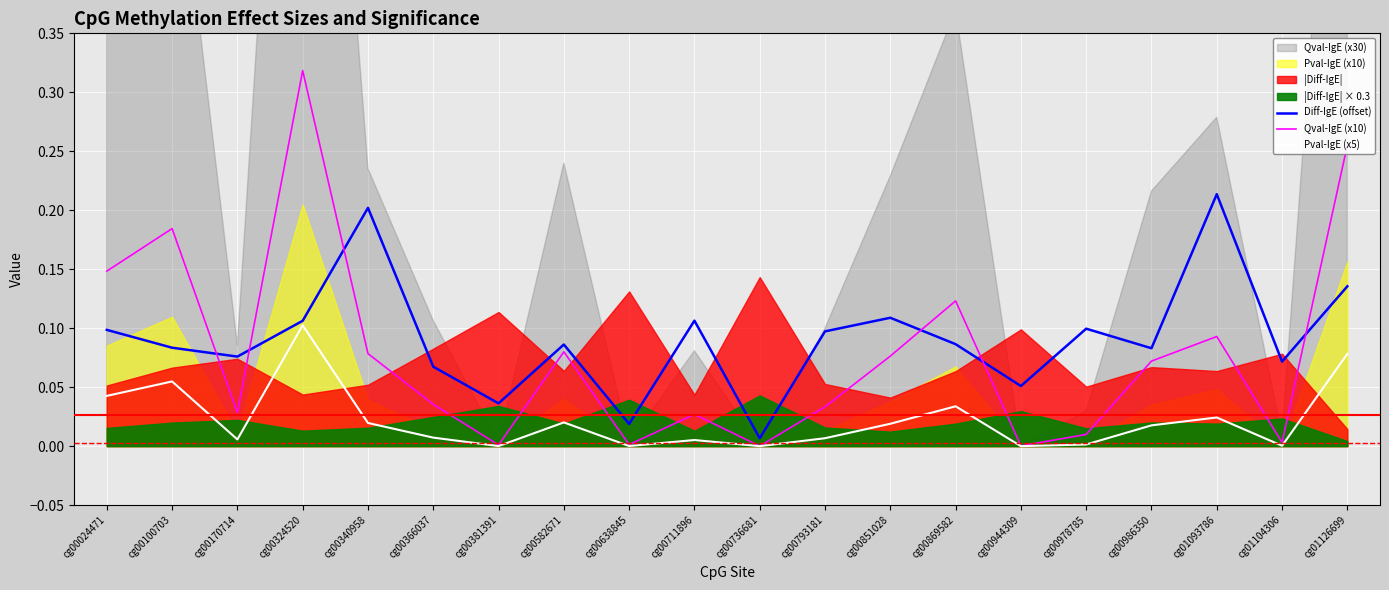

How many interior local valleys does the Qval-IgE (x10) series have?

6